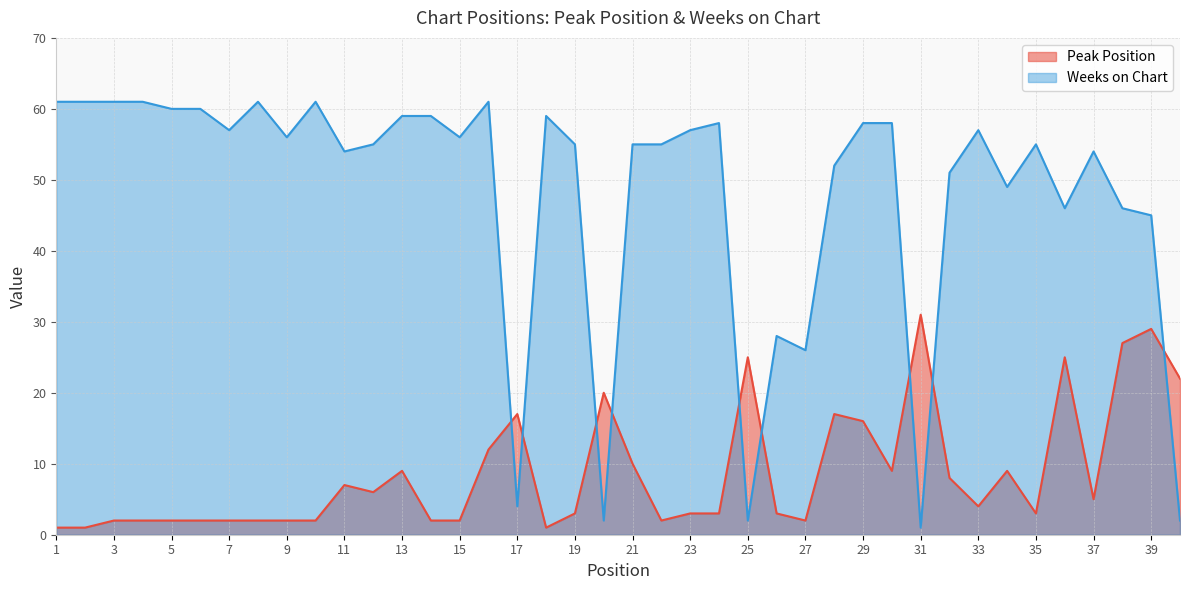

The Weeks on Chart series shows 61 at 8. True or false?

True